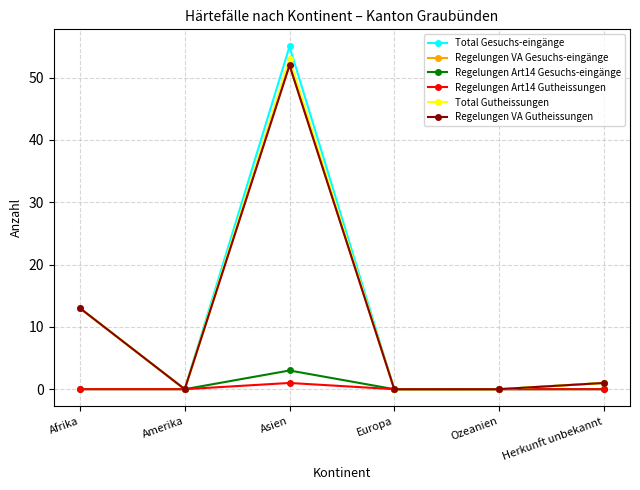

At which label is Total Gesuchs-eingänge closest to 27?

Afrika